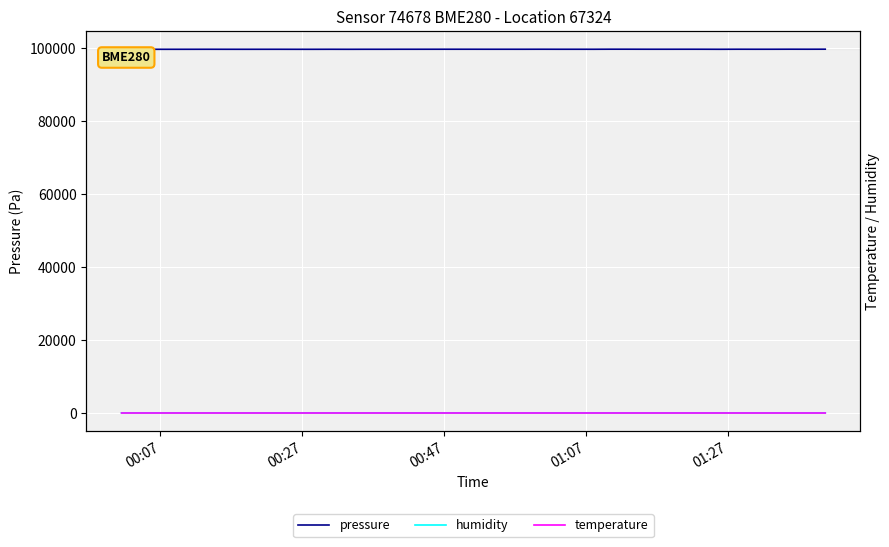

Reading left to right, what are all the values shown in this chart?

pressure: 99614.8	99604.7	99611.6	99614.7	99617.7	99622.6	99617.7	99615.2	99617.5	99620.1	99613.2	99613.6	99621.1	99613.7	99621.1	99619.7	99625.6	99626.4	99631.8	99630.0	99626.7	99626.9	99625.3	99631.0	99625.1	99625.1	99621.6	99639.1	99638.2	99629.7	99628.7	99631.3	99627.7	99617.8	99632.0	99626.1	99627.9	99637.4	99632.2	99640.2
humidity: 56.0	56.0	56.0	56.0	55.9	56.0	55.9	55.9	56.0	56.0	55.9	56.1	56.0	55.9	55.9	55.9	55.9	56.0	56.0	56.0	56.0	56.0	55.9	55.9	55.9	56.0	56.1	55.9	55.9	56.0	55.9	56.0	56.0	56.1	55.9	56.1	56.0	55.9	55.9	56.0
temperature: 21.6	21.6	21.6	21.6	21.6	21.6	21.6	21.6	21.6	21.6	21.6	21.6	21.6	21.6	21.6	21.6	21.6	21.6	21.6	21.6	21.6	21.6	21.6	21.6	21.6	21.6	21.6	21.6	21.6	21.6	21.6	21.6	21.6	21.5	21.6	21.6	21.6	21.6	21.6	21.6